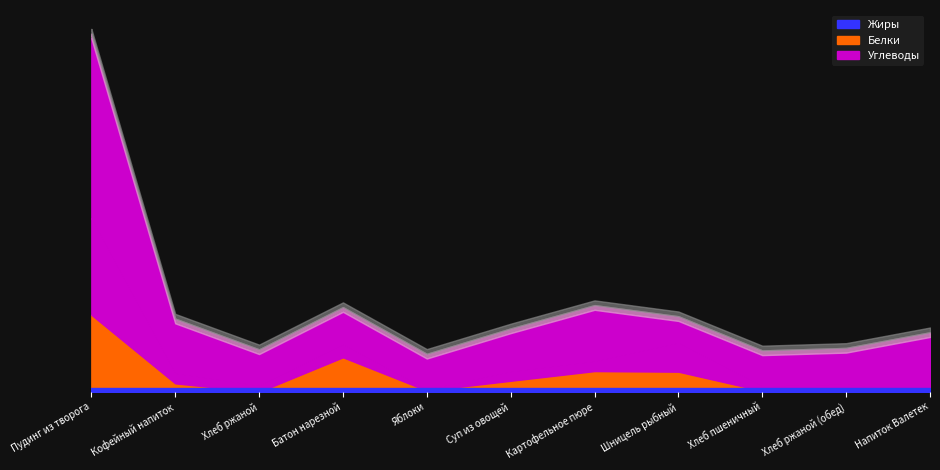

Rank the series at Напиток Валетек from highest to lowest value.

Углеводы, Белки, Жиры